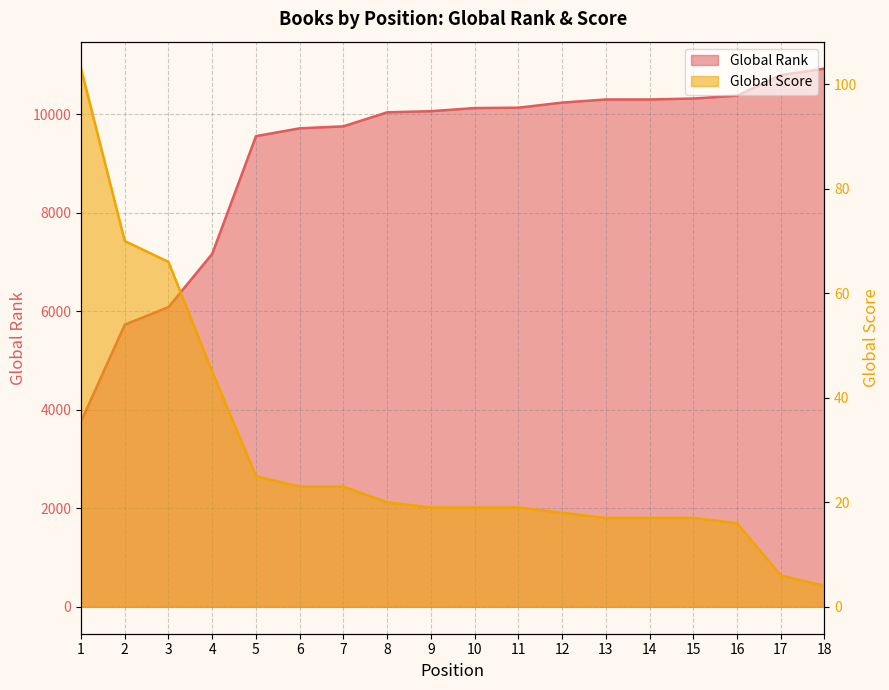

True or false: Global Score and Global Rank intersect in this chart.

False